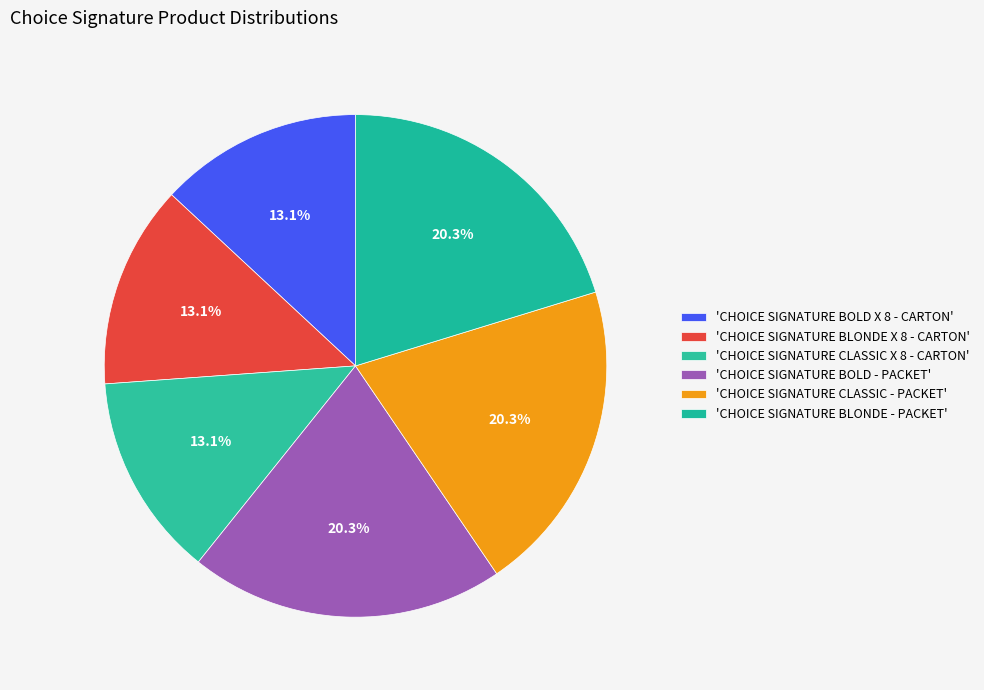

How many slices are in this pie chart?

6